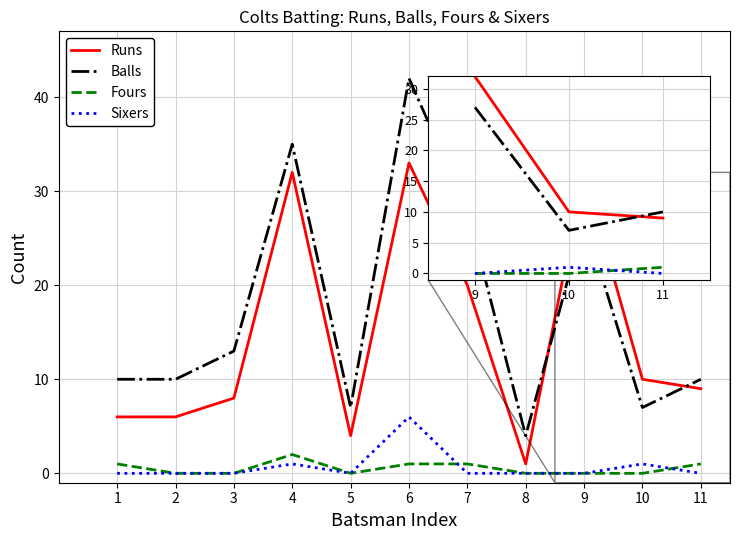

At which label is Runs closest to 17?

7